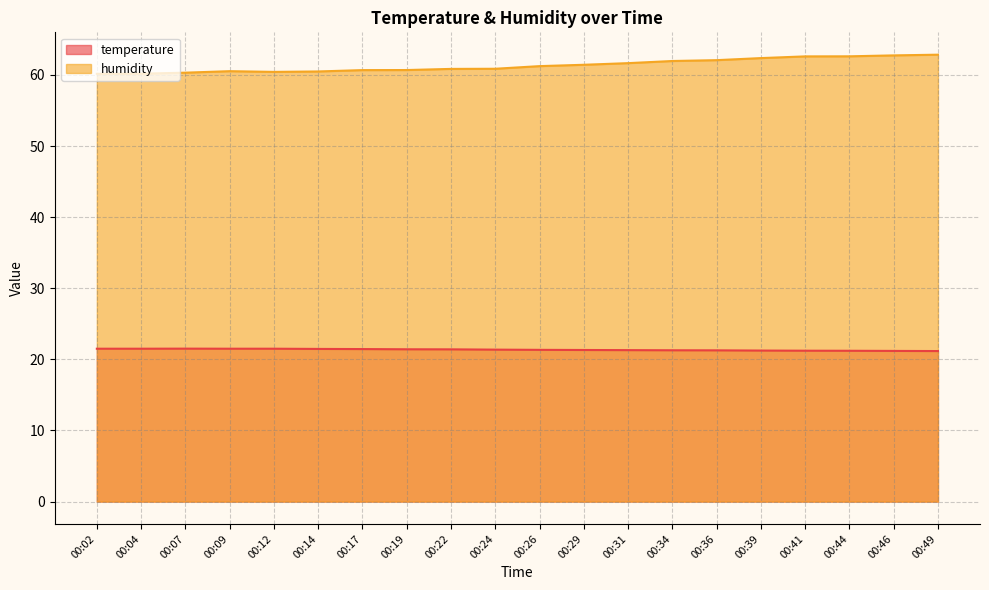

True or false: temperature and humidity cross at least once.

False